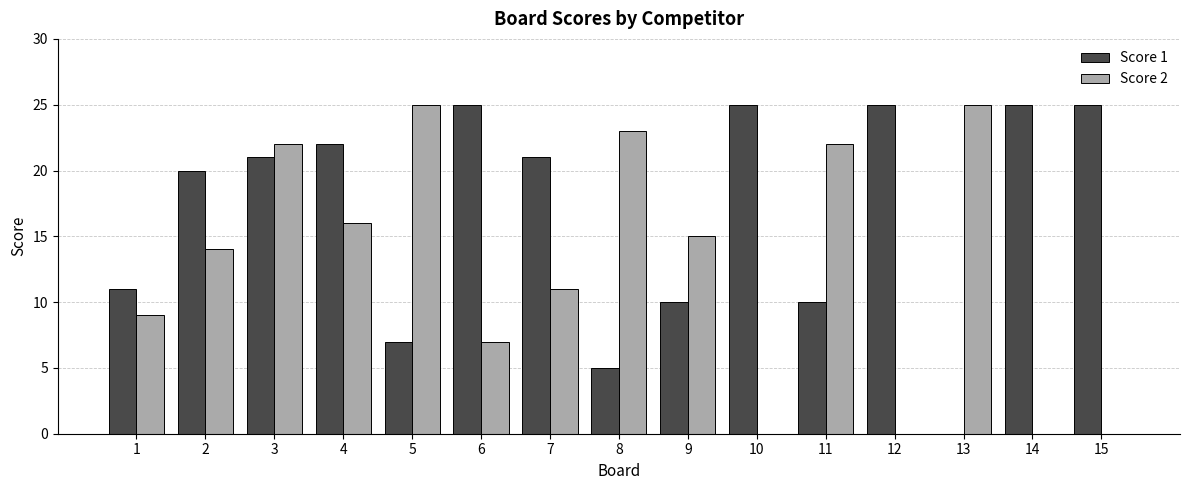

What is the maximum value shown in the chart?

25